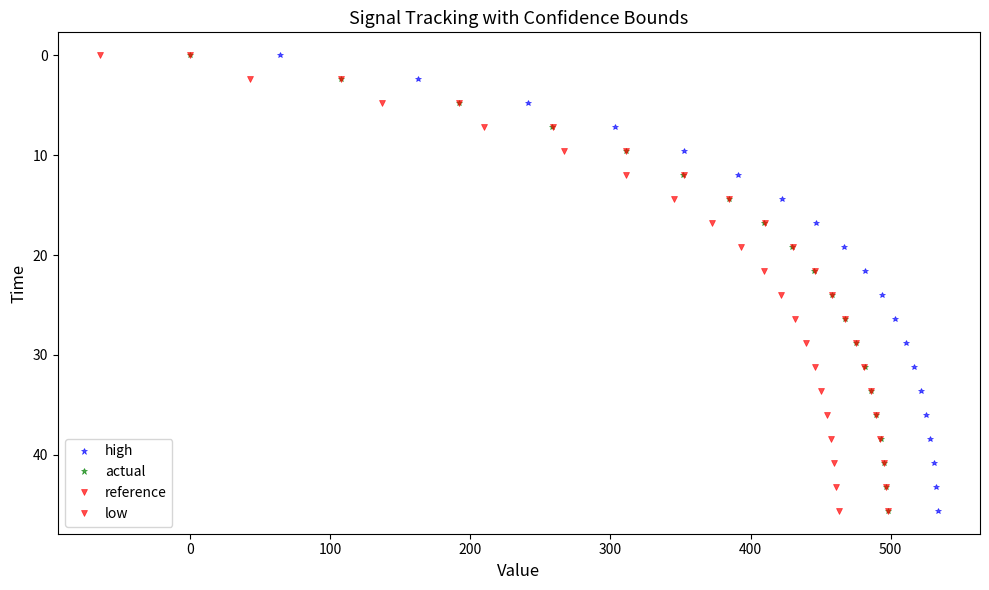

What is the sum of the actual values at 200 and 500?

21.6